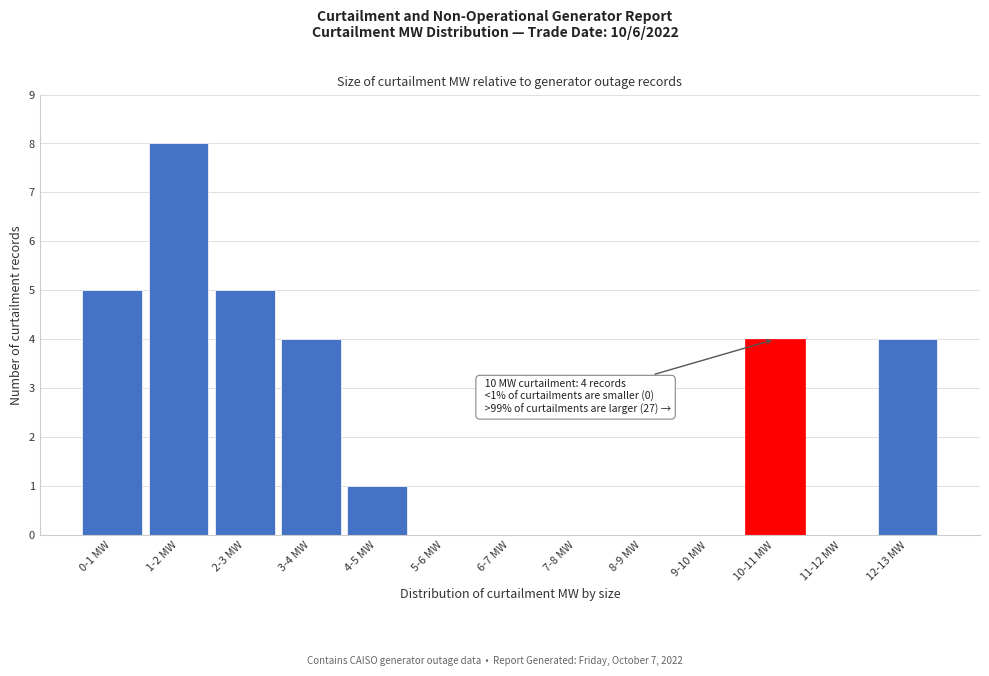

Reading left to right, what are all the values shown in this chart?

0-1 MW=5	1-2 MW=8	2-3 MW=5	3-4 MW=4	4-5 MW=1	5-6 MW=0	6-7 MW=0	7-8 MW=0	8-9 MW=0	9-10 MW=0	10-11 MW=4	11-12 MW=0	12-13 MW=4